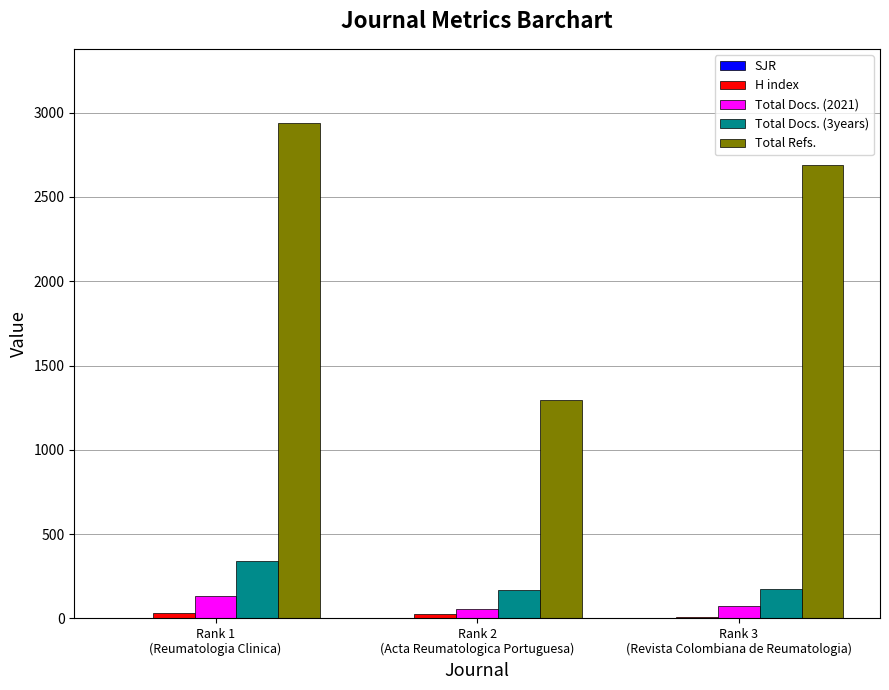

Where does the Total Docs. (3years) series first go above 173?

Rank 1
(Reumatologia Clinica)